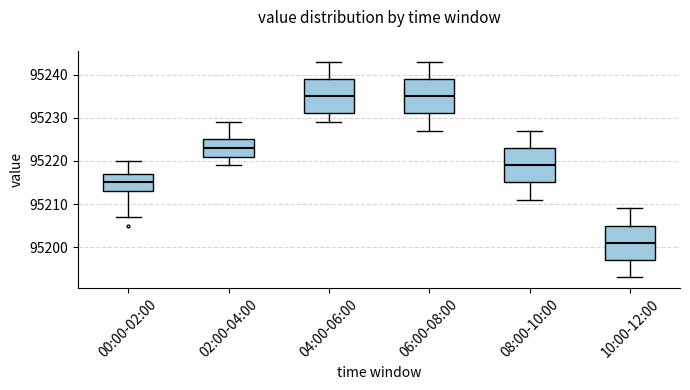

Reading left to right, read every box against the y-axis: the position of its median line, the range the box covers, and the ends of its whiskers. The values are not printed on the chart, so give them approximately, as read against the axis.

00:00-02:00: median 95215, box 95213 to 95217, whiskers 95207 to 95220
02:00-04:00: median 95223, box 95221 to 95225, whiskers 95219 to 95229
04:00-06:00: median 95235, box 95231 to 95239, whiskers 95229 to 95243
06:00-08:00: median 95235, box 95231 to 95239, whiskers 95227 to 95243
08:00-10:00: median 95219, box 95215 to 95223, whiskers 95211 to 95227
10:00-12:00: median 95201, box 95197 to 95205, whiskers 95193 to 95209